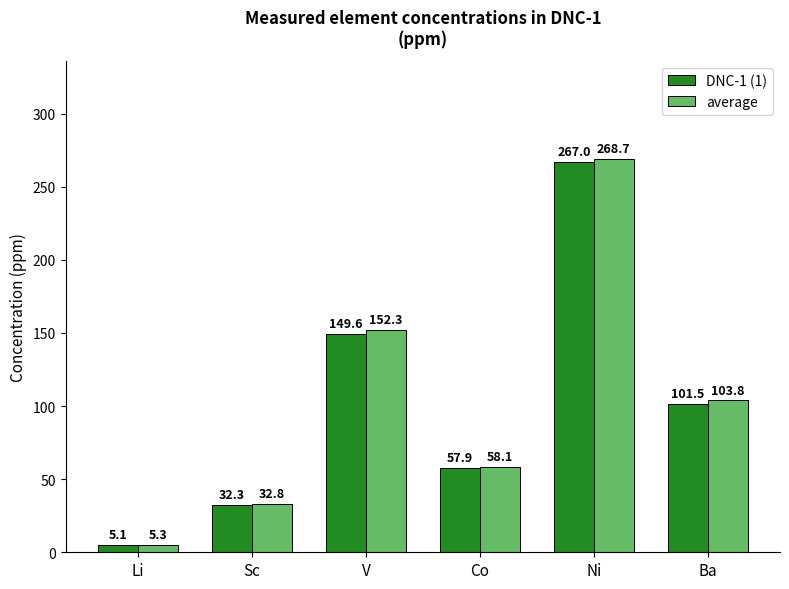

Does the chart contain stacked bars?

No